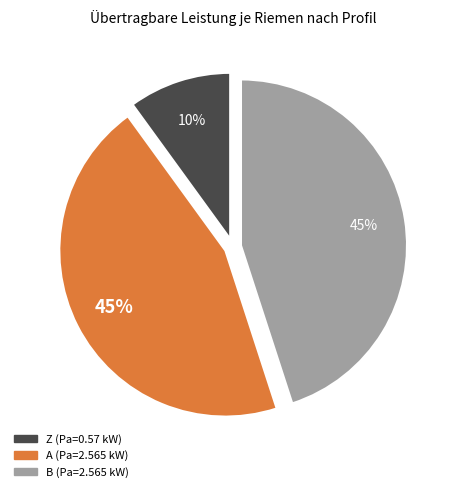

Is it true that Z (Pa=0.57 kW) is 10% of the pie?

True